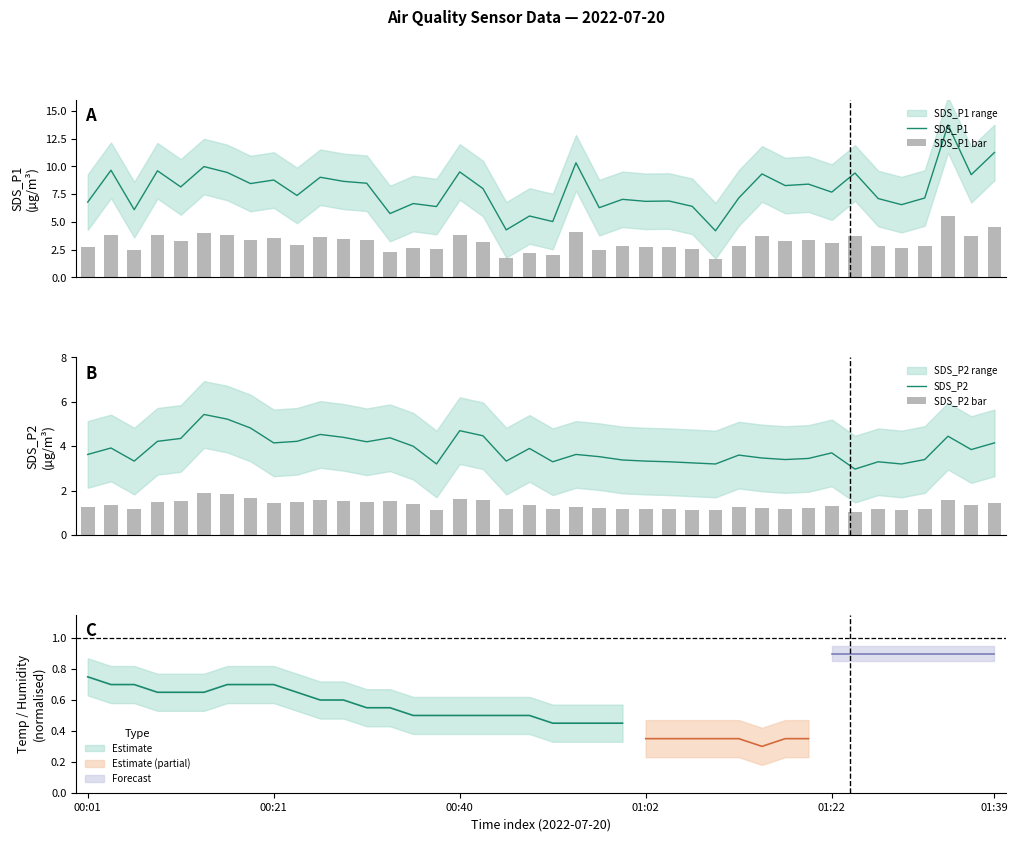

The SDS_P2 bar series shows 1.2 at 36. True or false?

True